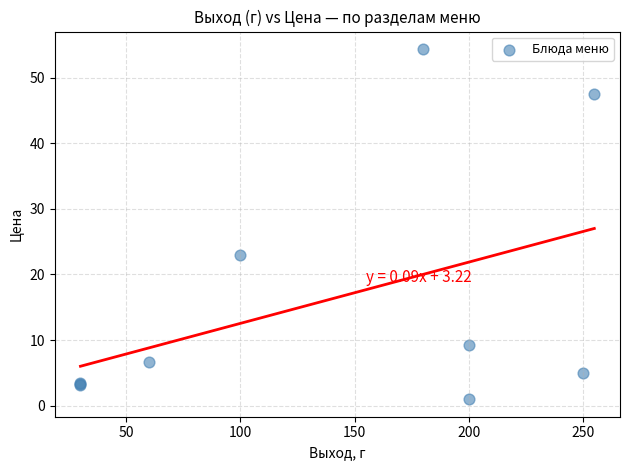

What Y value in the scatter plot is closest to 27?

23.0